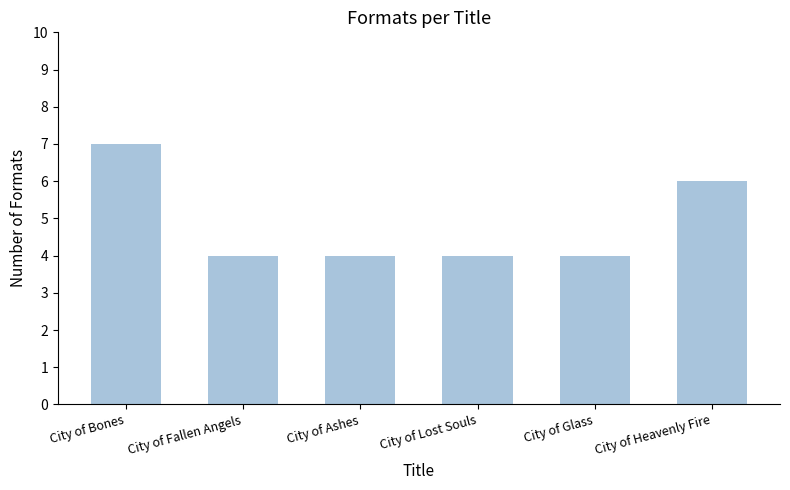

What is the approximate value at City of Glass?

4